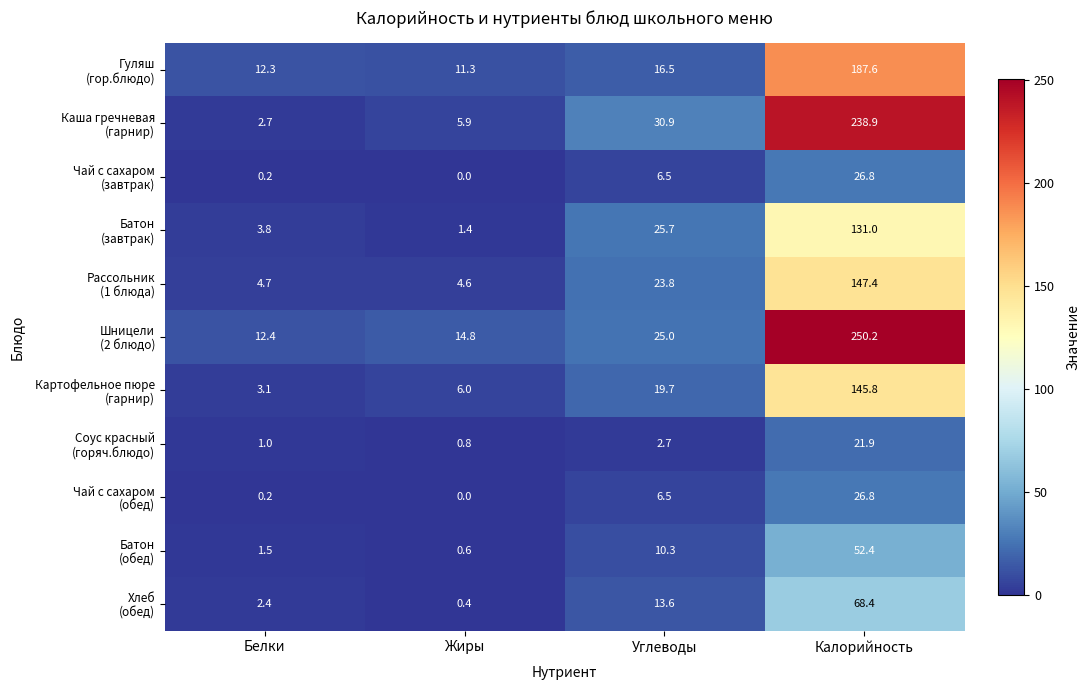

What is the greatest value displayed?

250.2